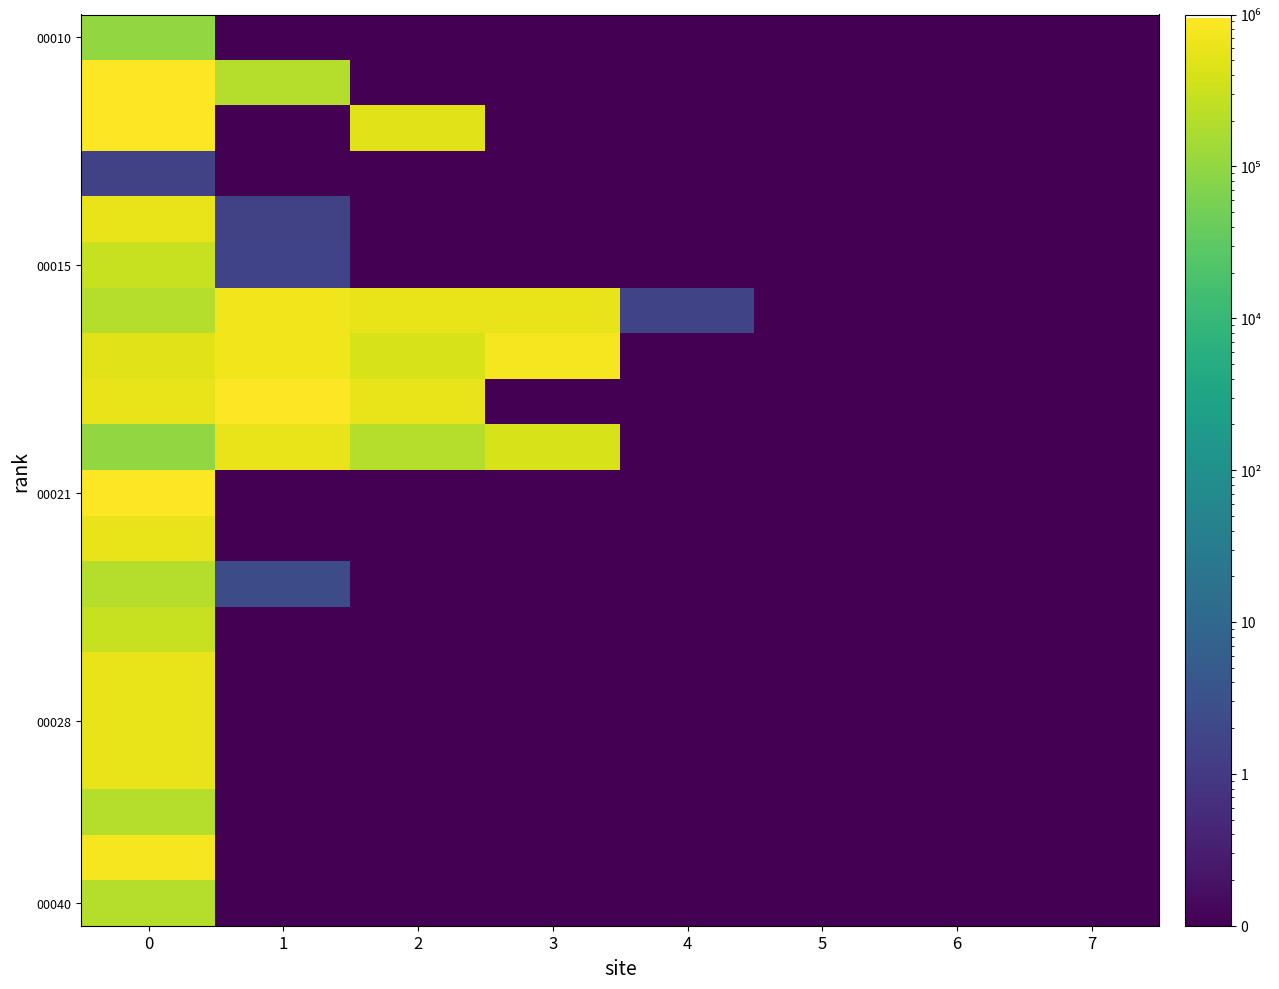

What is the total value across all series at 1?

3142303